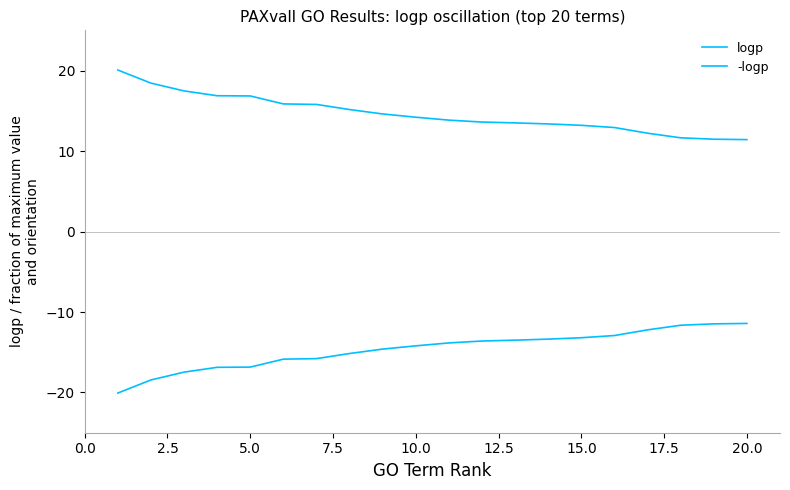

How many lines are shown in the chart?

2